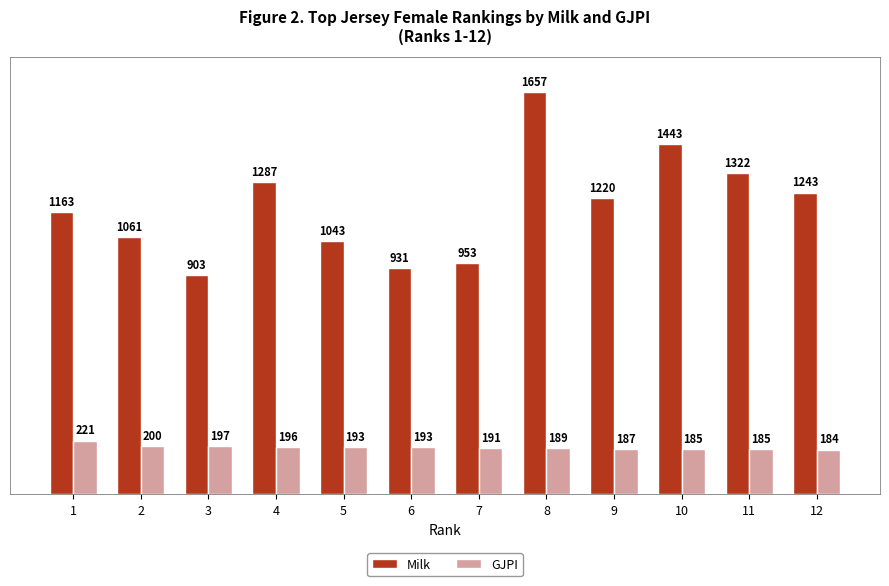

True or false: Milk has a value of 1322 at 11.

True